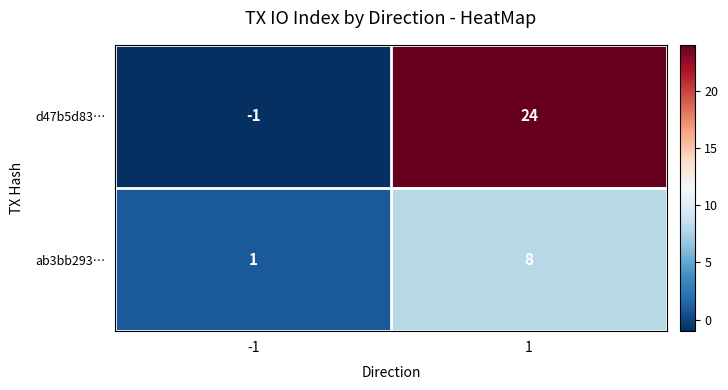

What is the spread (max minus min) of values at -1?

2